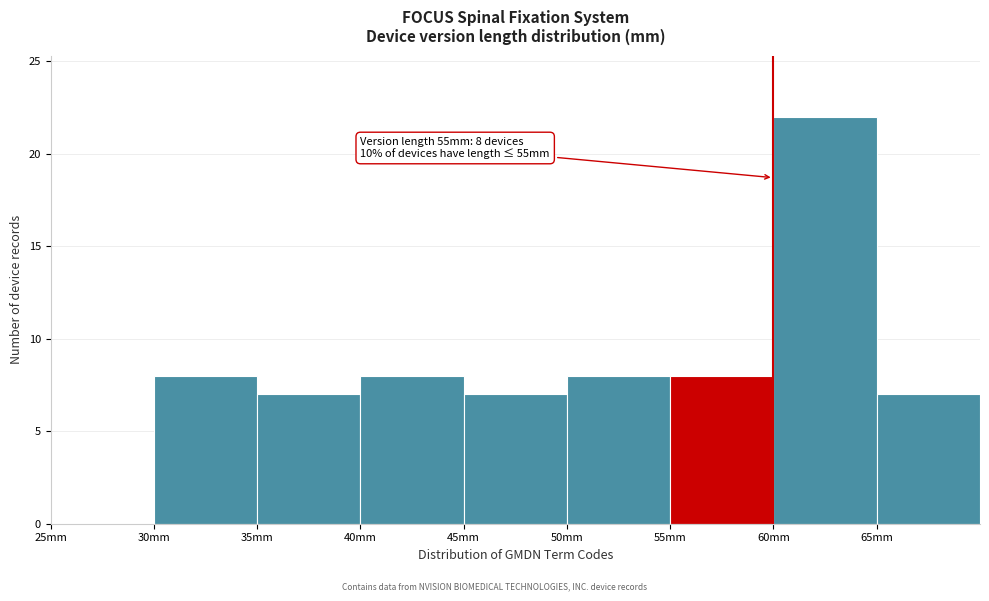

Reading left to right, extract all data points from this chart.

25mm=0	30mm=8	35mm=7	40mm=8	45mm=7	50mm=8	55mm=8	60mm=22	65mm=7